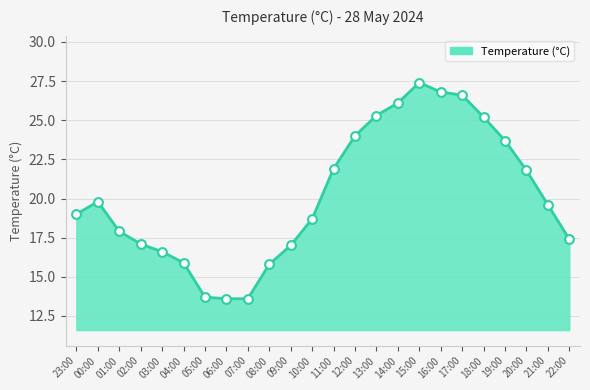

Approximately how many times larger is the value at 08:00 compared to 16:00?

0.6